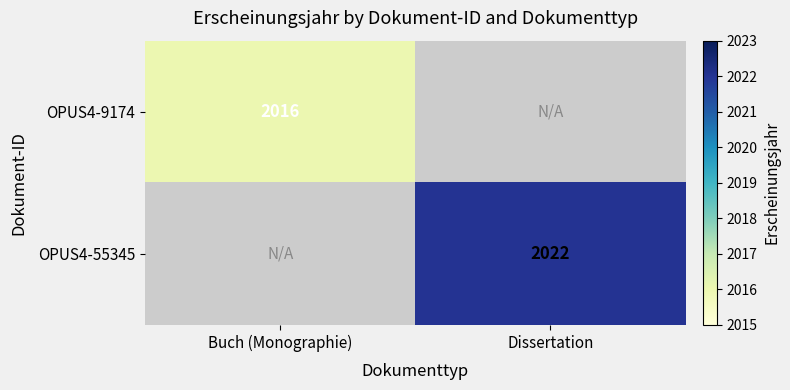

True or false: OPUS4-9174 has a value of 2016 at Buch (Monographie).

True